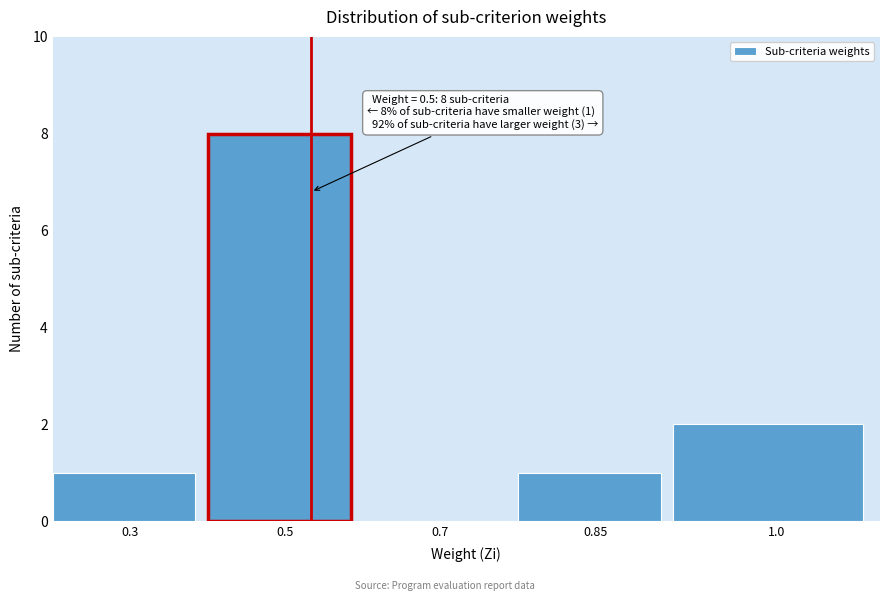

Reading left to right, list all the values displayed in this chart.

0.3=1	0.5=8	0.7=0	0.85=1	1.0=2